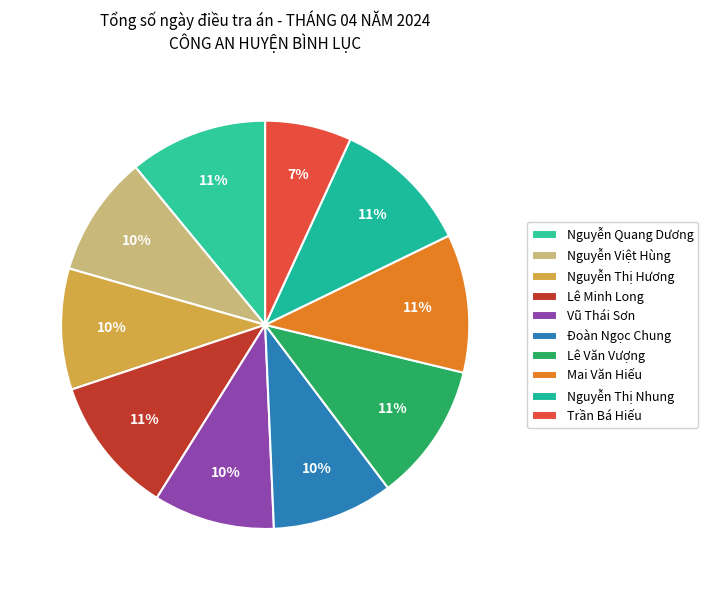

To the nearest percent, what percentage of the pie is Lê Văn Vượng?

11%